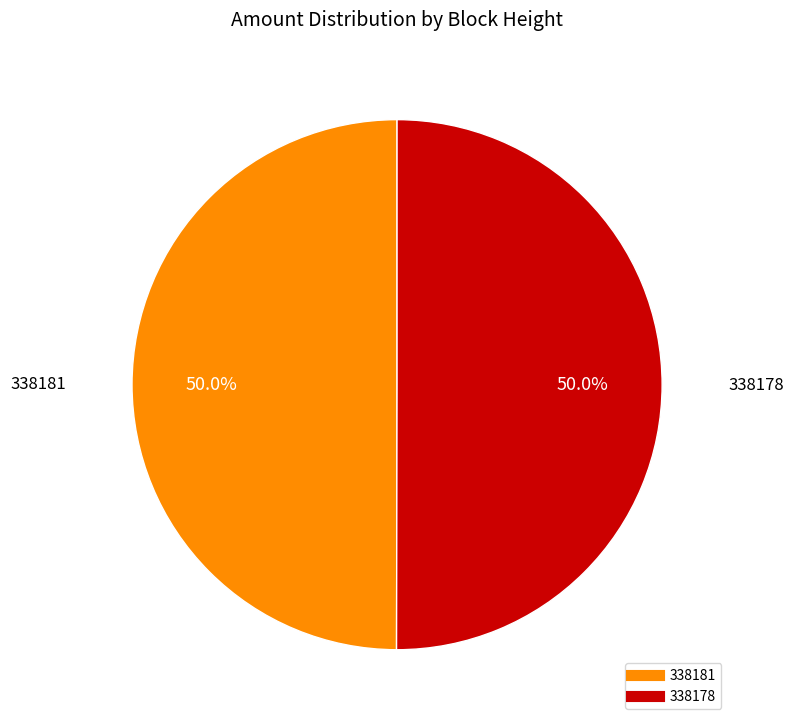

Combined, do 338181 and 338178 account for over 50%?

Yes